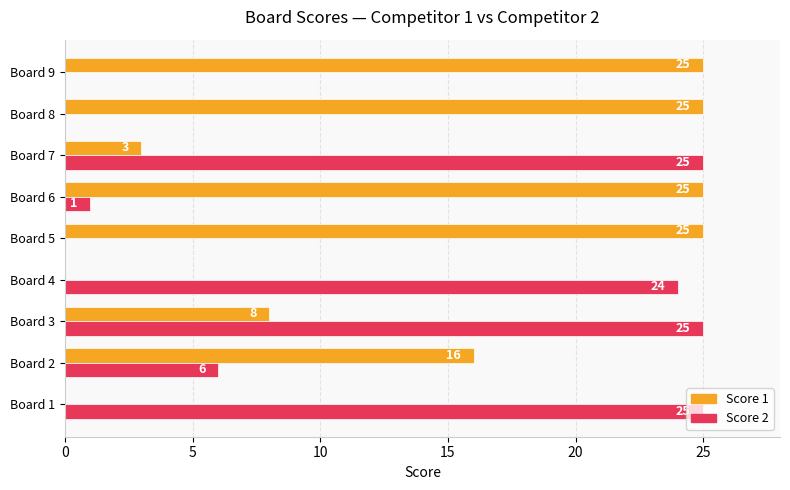

At which category is the sum across all series the highest?

Board 3